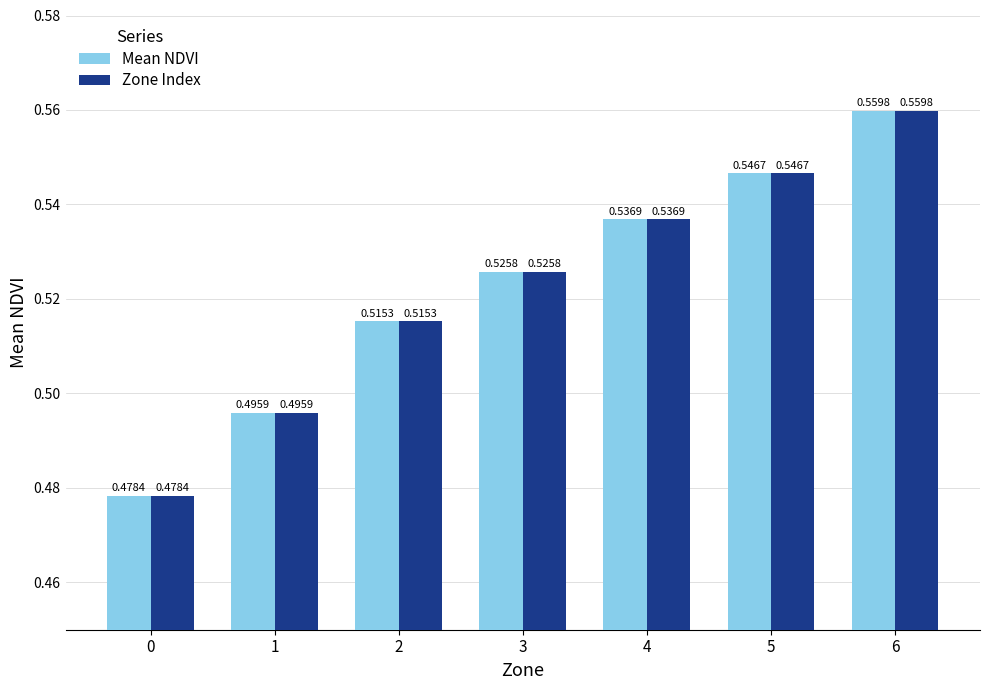

At how many categories does at least one series exceed 0?

7